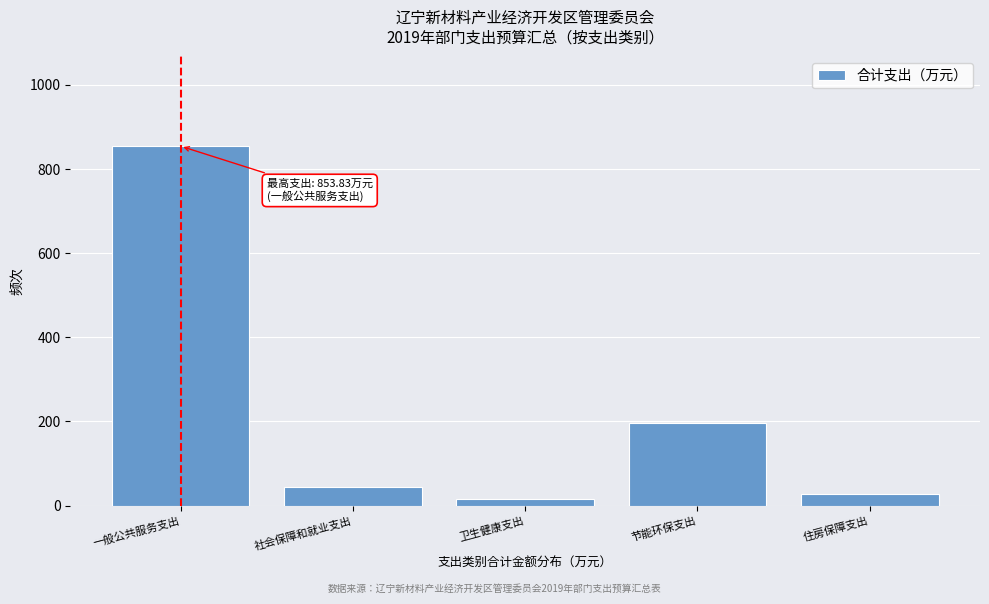

Reading right to left, list all the values displayed in this chart.

27.2	195.2	14.9	45.3	853.8